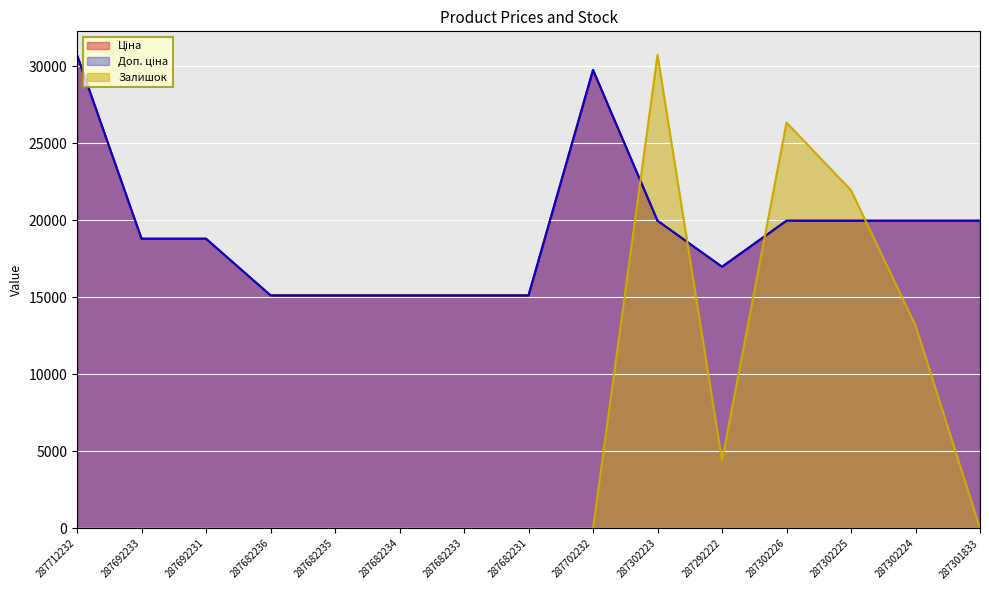

Where is the first local minimum for Доп. ціна?

287292222